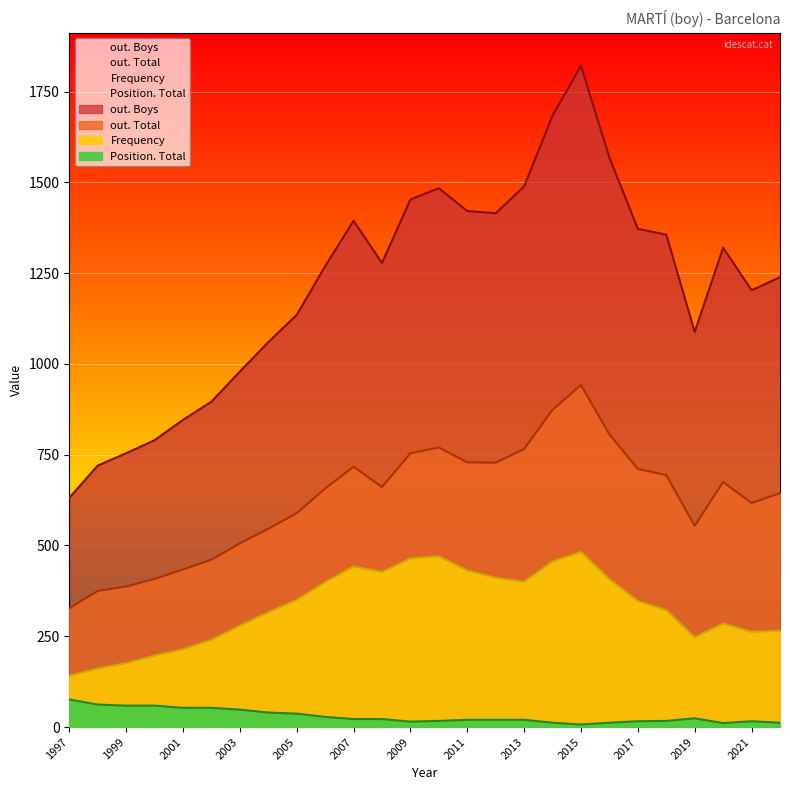

Which has a higher value, 2006 or 2007?

2007